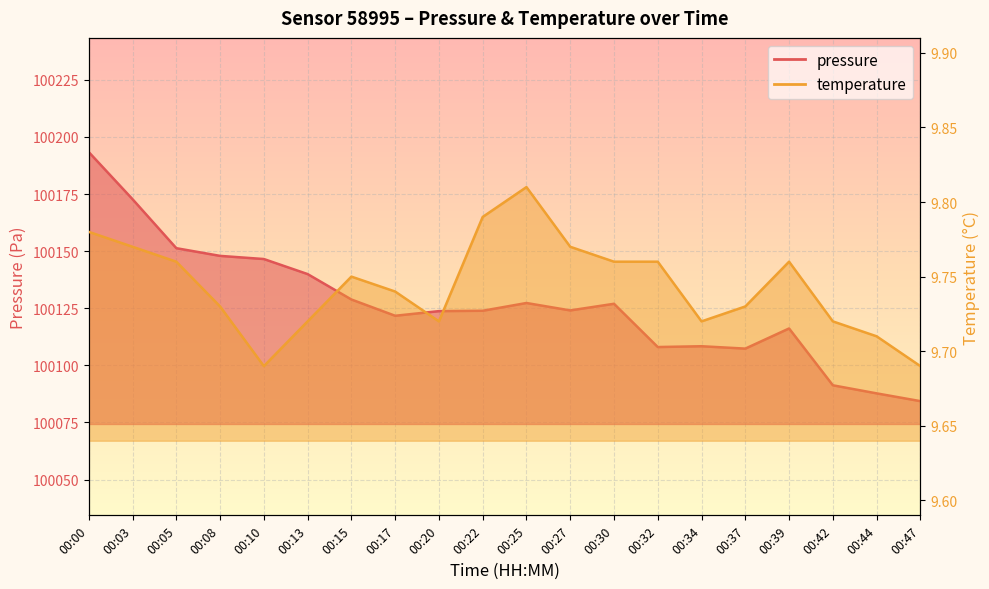

At which category is the sum across all series the highest?

00:00